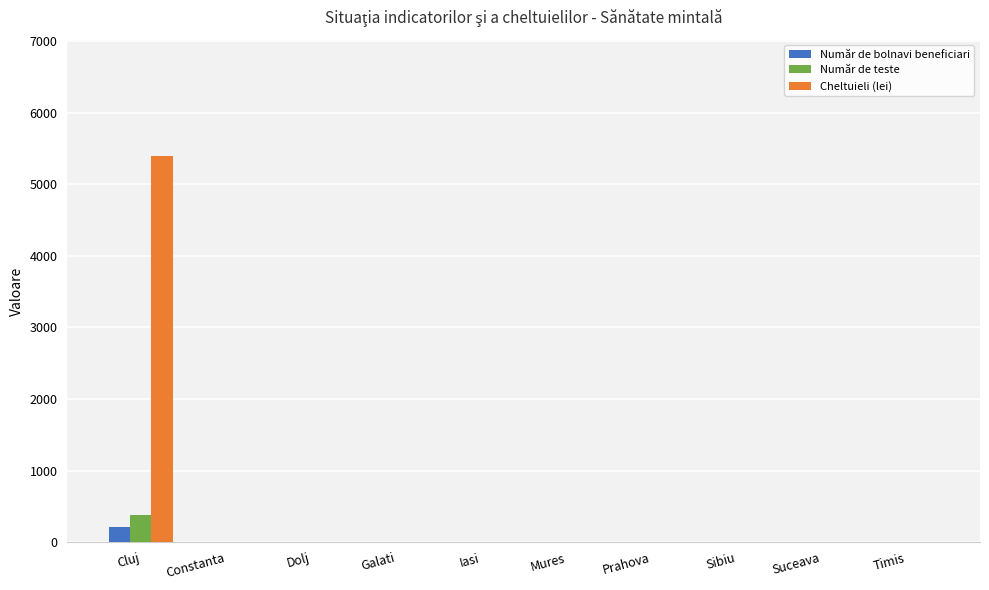

Which series has the widest spread of values?

Cheltuieli (lei)